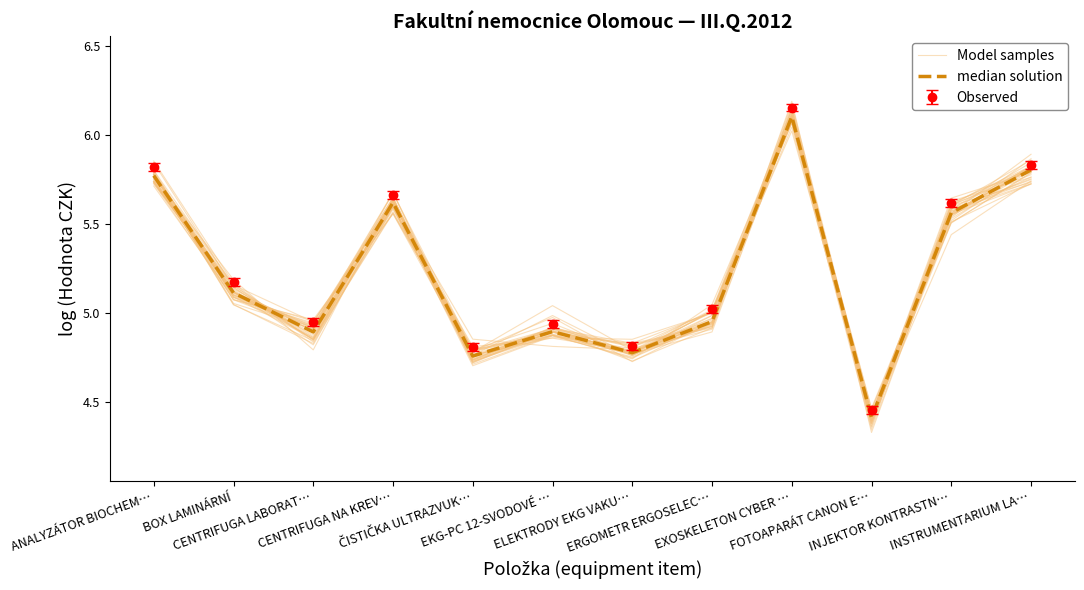

How many data points does each series have?

12